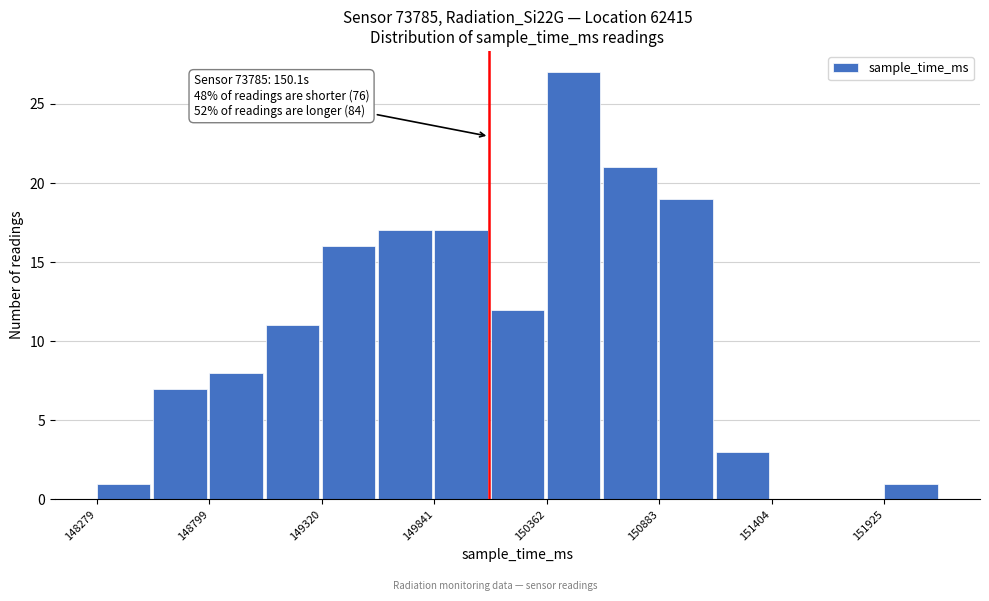

Around what value on the x-axis is the tallest bar? Give the approximate position of its centre, as read against the axis.

150500